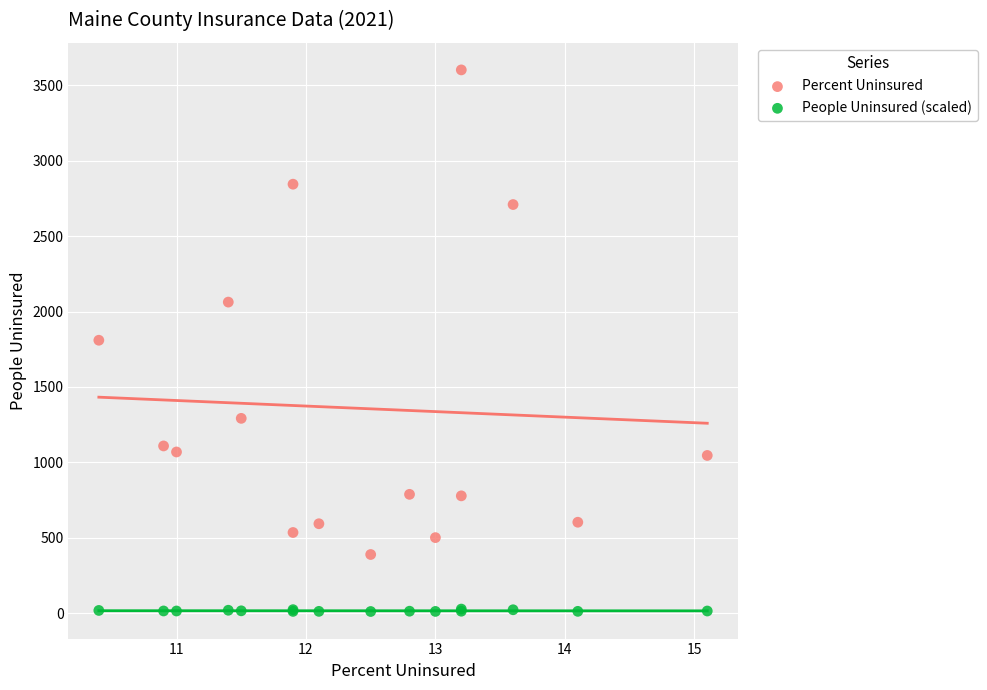

What are all the series names shown in the legend?

Percent Uninsured, People Uninsured (scaled)